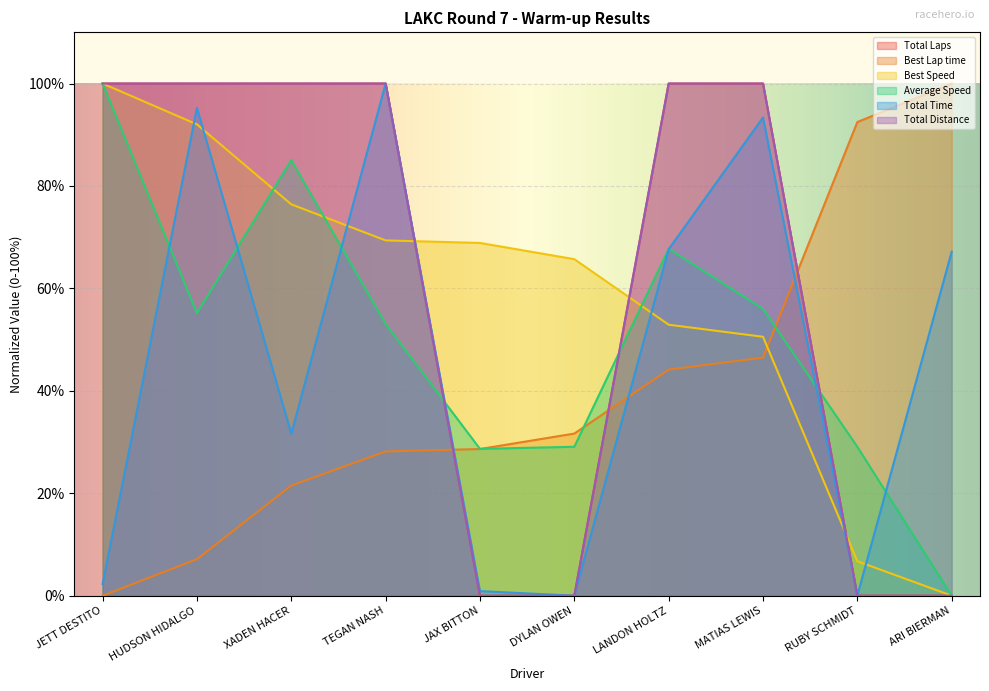

At how many categories does at least one series exceed 10?

10